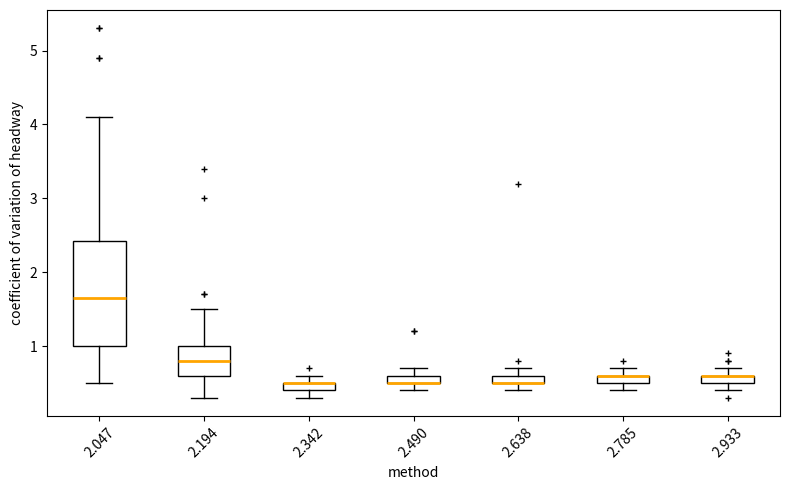

Comparing the boxes themselves (not the whiskers), which one is the tallest?

2.047